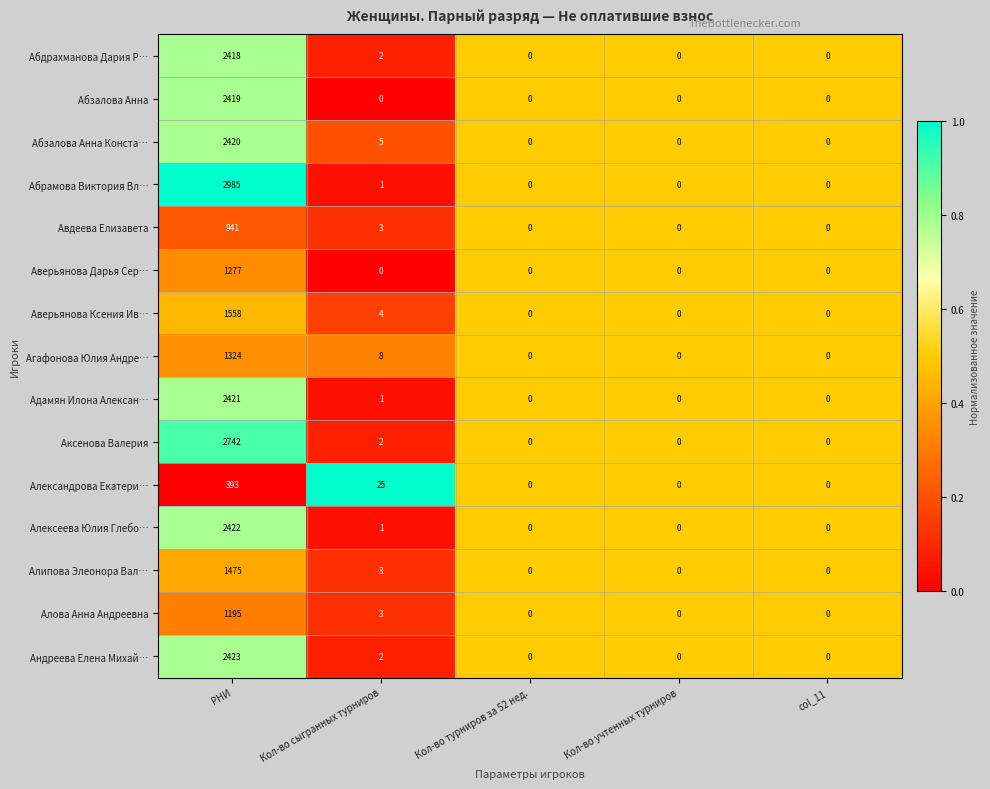

What is the total value across all series at Кол-во сыгранных турниров?

60